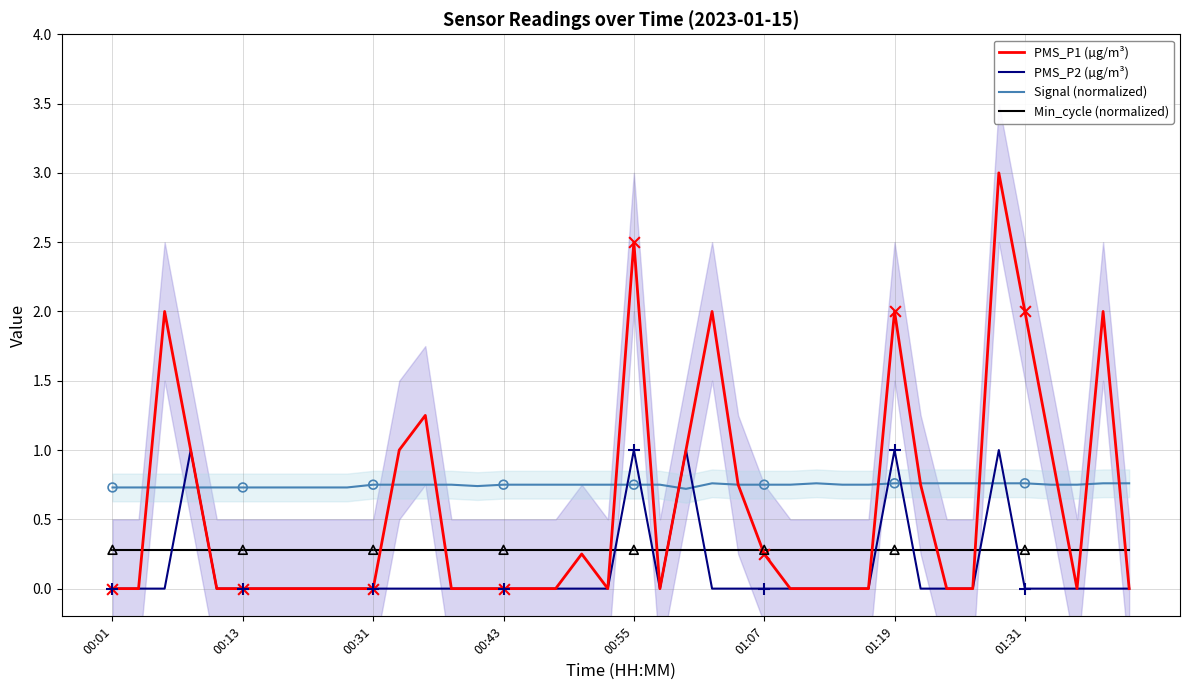

Which series has the largest total across all categories?

Signal (normalized)